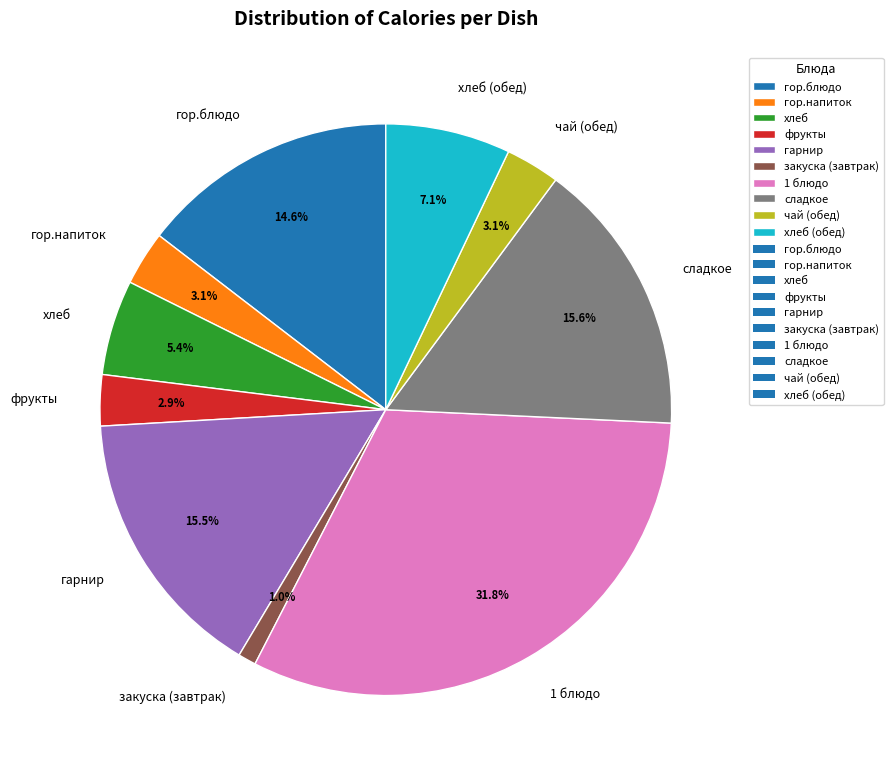

Is there any slice that represents more than half of the pie?

No